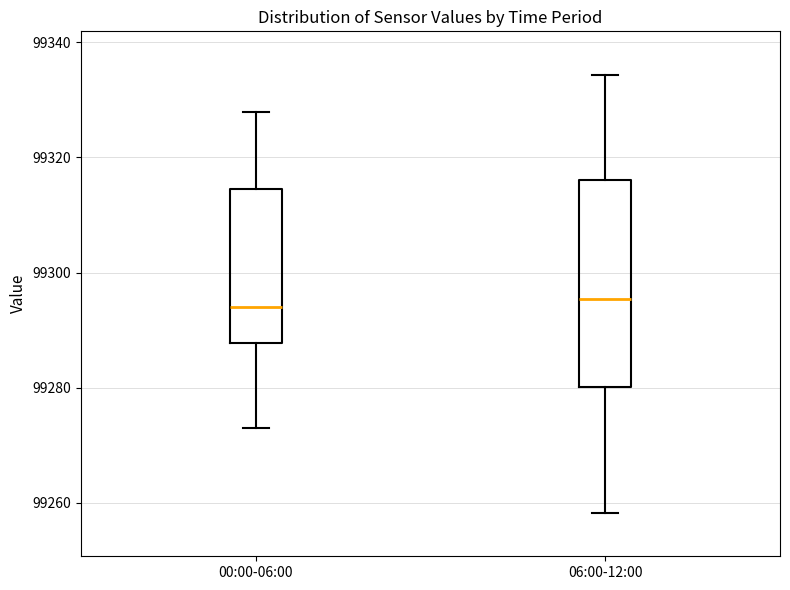

Where does the upper whisker of the box for 06:00-12:00 end on the y-axis? The values are not printed on the chart, so give them approximately, as read against the axis.

99334